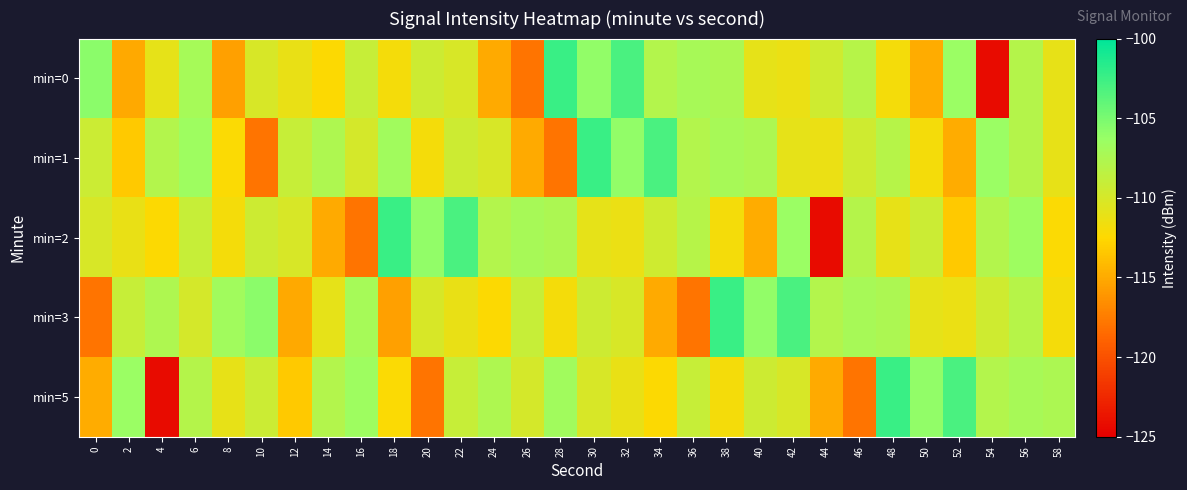

Reading left to right, transcribe all the data shown in this chart.

min=0: 0=-105.8	2=-115.1	4=-111.0	6=-107.1	8=-115.6	10=-110.1	12=-111.1	14=-112.4	16=-109.0	18=-111.8	20=-109.4	22=-110.1	24=-115.0	26=-117.9	28=-102.4	30=-106.0	32=-103.0	34=-107.8	36=-107.2	38=-107.5	40=-111.0	42=-111.3	44=-109.5	46=-108.1	48=-111.9	50=-114.9	52=-106.4	54=-124.2	56=-108.0	58=-111.1
min=1: 0=-109.3	2=-113.4	4=-107.8	6=-106.5	8=-112.2	10=-118.0	12=-109.1	14=-107.6	16=-109.9	18=-106.8	20=-111.8	22=-109.4	24=-110.1	26=-115.0	28=-117.9	30=-102.4	32=-106.0	34=-103.0	36=-107.8	38=-107.2	40=-107.5	42=-111.0	44=-111.3	46=-109.5	48=-108.1	50=-111.9	52=-114.9	54=-106.4	56=-108.0	58=-111.1
min=2: 0=-110.1	2=-111.1	4=-112.4	6=-109.0	8=-111.8	10=-109.4	12=-110.1	14=-115.0	16=-117.9	18=-102.4	20=-106.0	22=-103.0	24=-107.8	26=-107.2	28=-107.5	30=-111.0	32=-111.3	34=-109.5	36=-108.1	38=-111.9	40=-114.9	42=-106.4	44=-124.2	46=-108.0	48=-111.1	50=-109.3	52=-113.4	54=-107.8	56=-106.5	58=-112.2
min=3: 0=-118.0	2=-109.1	4=-107.6	6=-109.9	8=-106.8	10=-105.8	12=-115.1	14=-111.0	16=-107.1	18=-115.6	20=-110.1	22=-111.1	24=-112.4	26=-109.0	28=-111.8	30=-109.4	32=-110.1	34=-115.0	36=-117.9	38=-102.4	40=-106.0	42=-103.0	44=-107.8	46=-107.2	48=-107.5	50=-111.0	52=-111.3	54=-109.5	56=-108.1	58=-111.9
min=5: 0=-114.9	2=-106.4	4=-124.2	6=-108.0	8=-111.1	10=-109.3	12=-113.4	14=-107.8	16=-106.5	18=-112.2	20=-118.0	22=-109.1	24=-107.6	26=-109.9	28=-106.8	30=-110.1	32=-111.1	34=-112.4	36=-109.0	38=-111.8	40=-109.4	42=-110.1	44=-115.0	46=-117.9	48=-102.4	50=-106.0	52=-103.0	54=-107.8	56=-107.2	58=-107.5